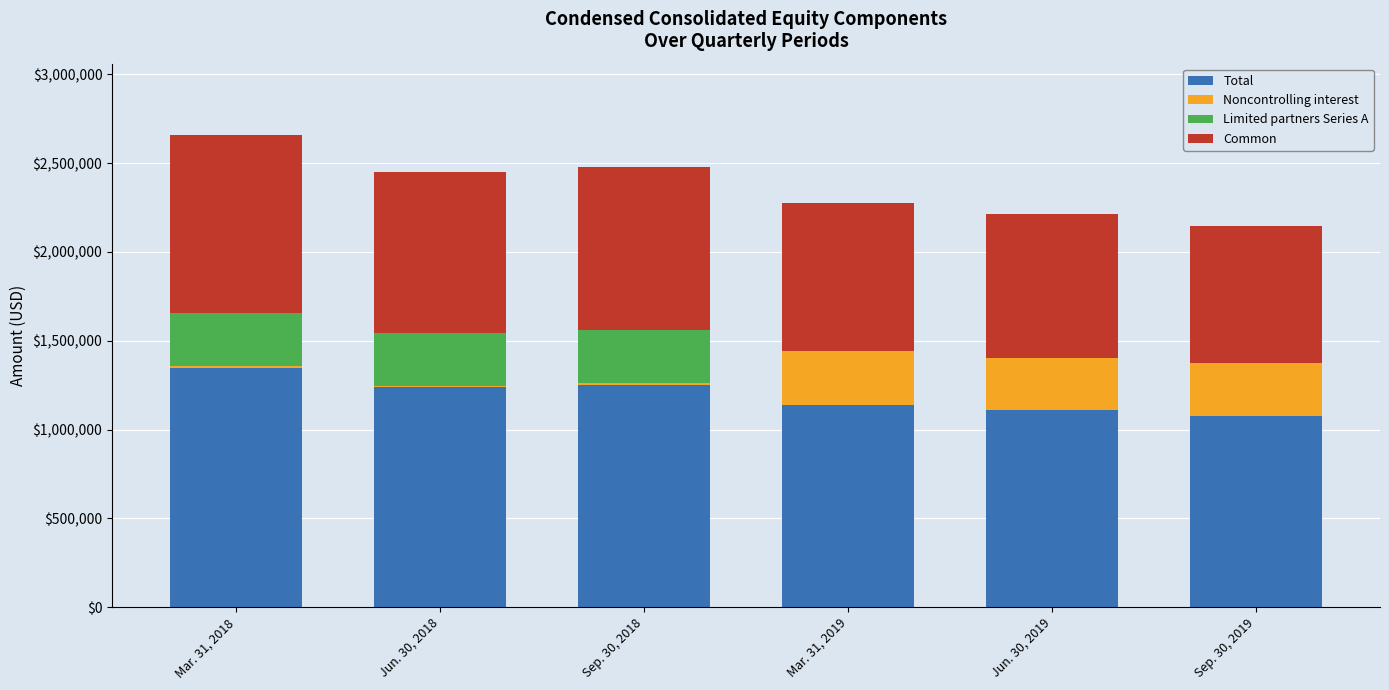

Reading right to left, what are the values for Total?

Sep. 30, 2019=1074199	Jun. 30, 2019=1107115	Mar. 31, 2019=1139033	Sep. 30, 2018=1251015	Jun. 30, 2018=1236808	Mar. 31, 2018=1344081